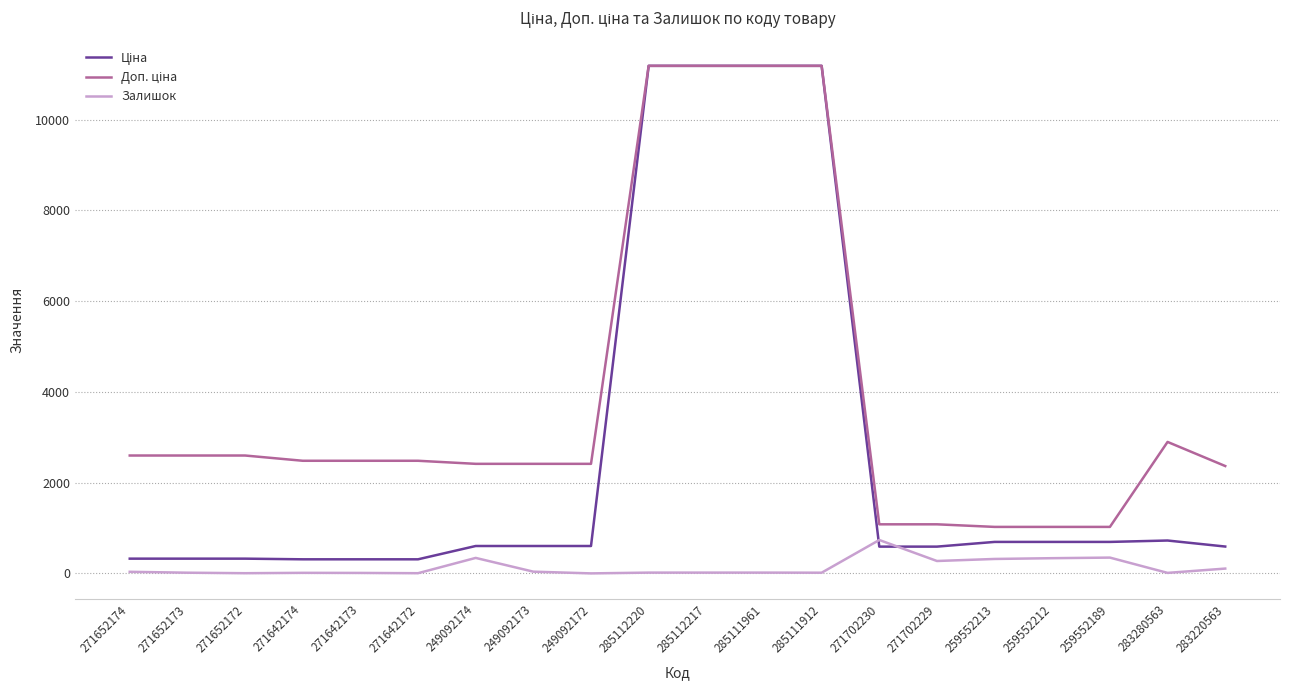

What is the greatest value displayed?

11188.2